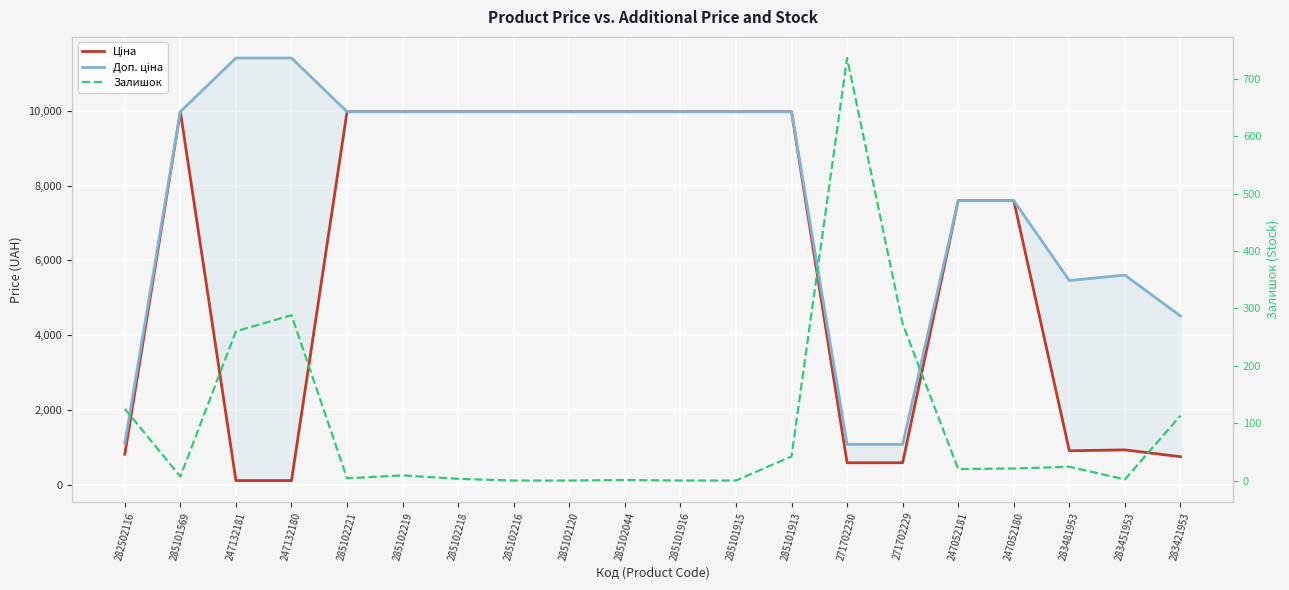

Reading right to left, what are all the values shown in this chart?

Ціна: 283421953=752.2	283451953=934.5	283481953=910.4	247052180=7596.5	247052181=7596.5	271702229=589.9	271702230=589.9	285101913=9975.0	285101915=9975.0	285101916=9975.0	285102044=9975.0	285102120=9975.0	285102216=9975.0	285102218=9975.0	285102219=9975.0	285102221=9975.0	247132180=114.1	247132181=114.1	285101569=9975.0	282502116=818.5
Доп. ціна: 283421953=4513.3	283451953=5607.2	283481953=5462.3	247052180=7596.5	247052181=7596.5	271702229=1081.7	271702230=1081.7	285101913=9975.0	285101915=9975.0	285101916=9975.0	285102044=9975.0	285102120=9975.0	285102216=9975.0	285102218=9975.0	285102219=9975.0	285102221=9975.0	247132180=11410.0	247132181=11410.0	285101569=9975.0	282502116=1109.2
Залишок: 283421953=113.0	283451953=2.0	283481953=24.0	247052180=21.0	247052181=20.0	271702229=273.0	271702230=736.0	285101913=42.0	285101915=0.0	285101916=0.0	285102044=1.0	285102120=0.0	285102216=0.0	285102218=3.0	285102219=9.0	285102221=4.0	247132180=288.0	247132181=260.0	285101569=7.0	282502116=125.0